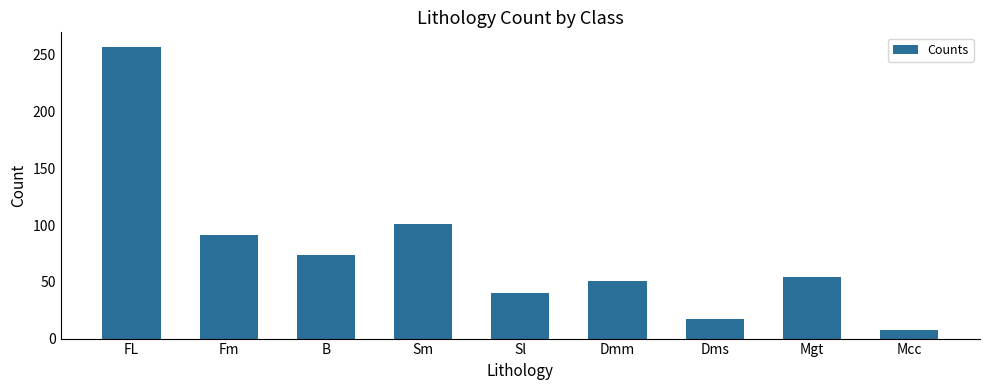

How many data points are less than 54?

4